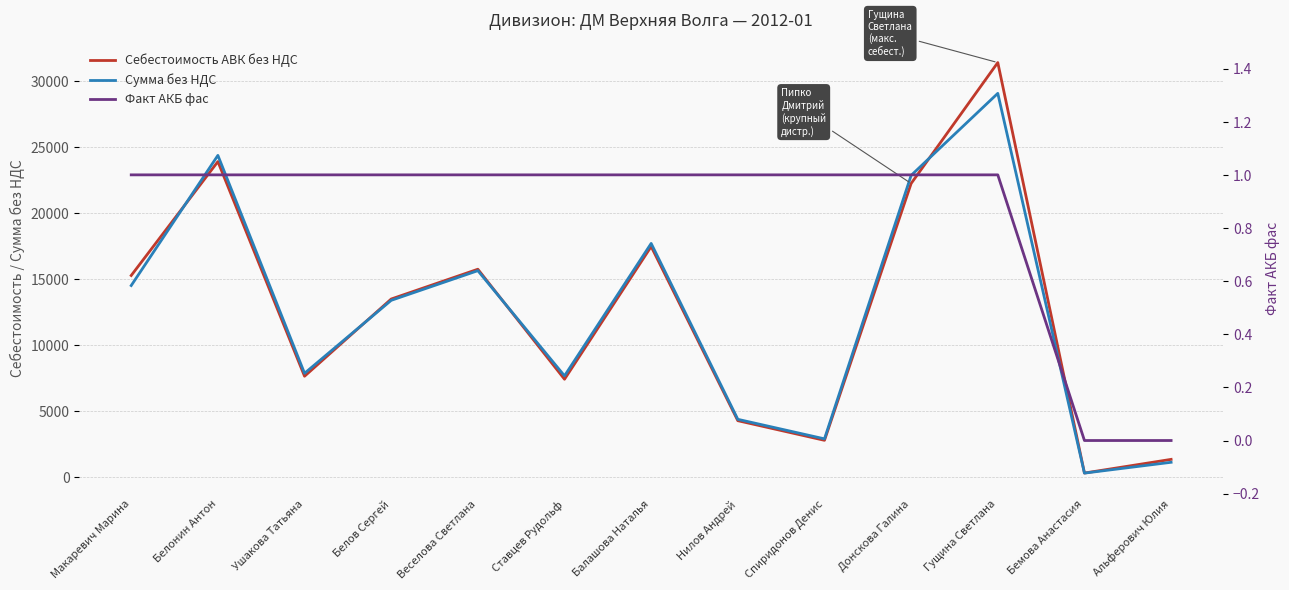

What is the label of the 1st point from the right?

Альферович Юлия